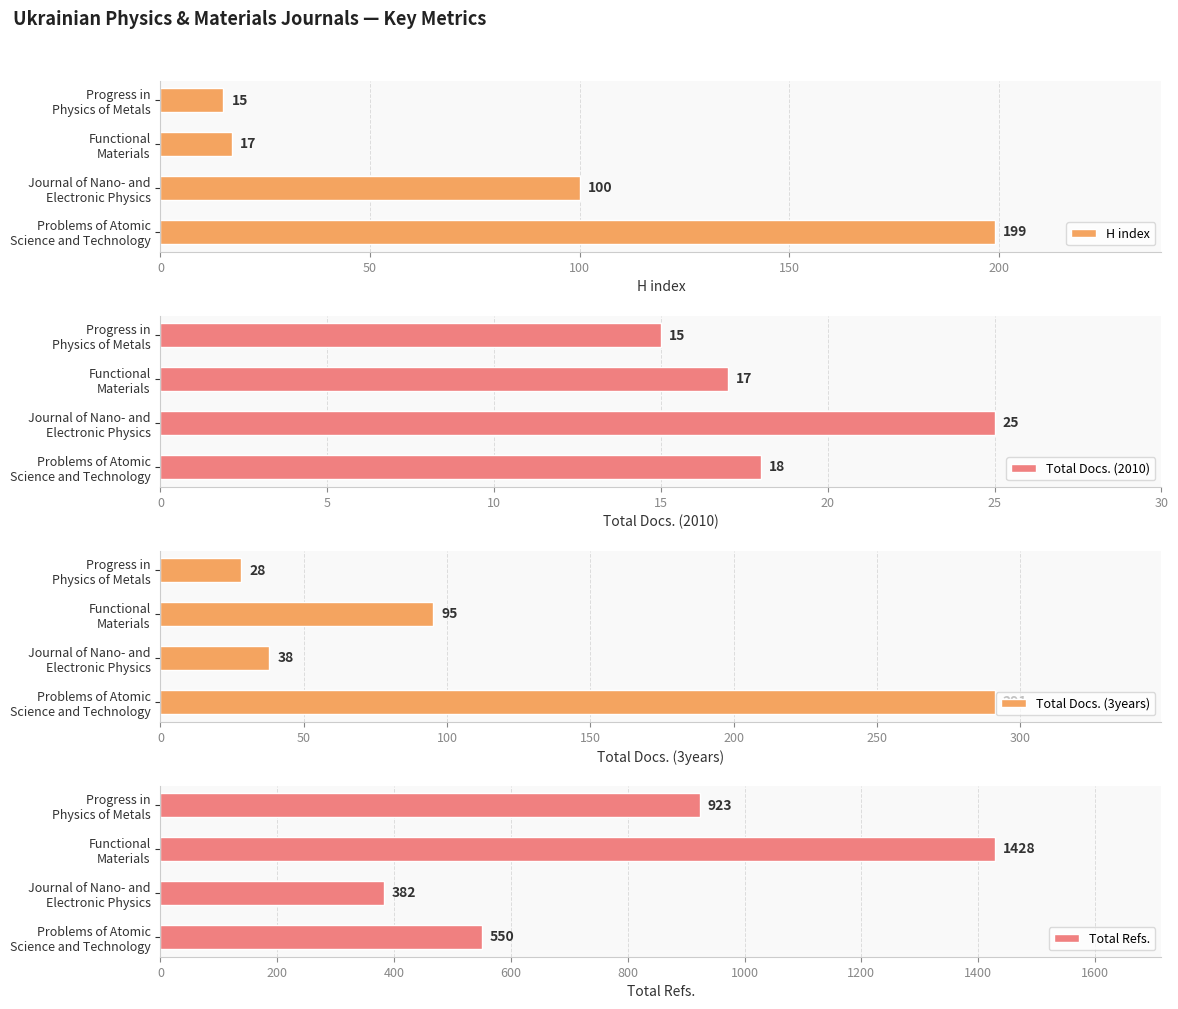

What is the difference between the maximum and second lowest values in the H index series?

182